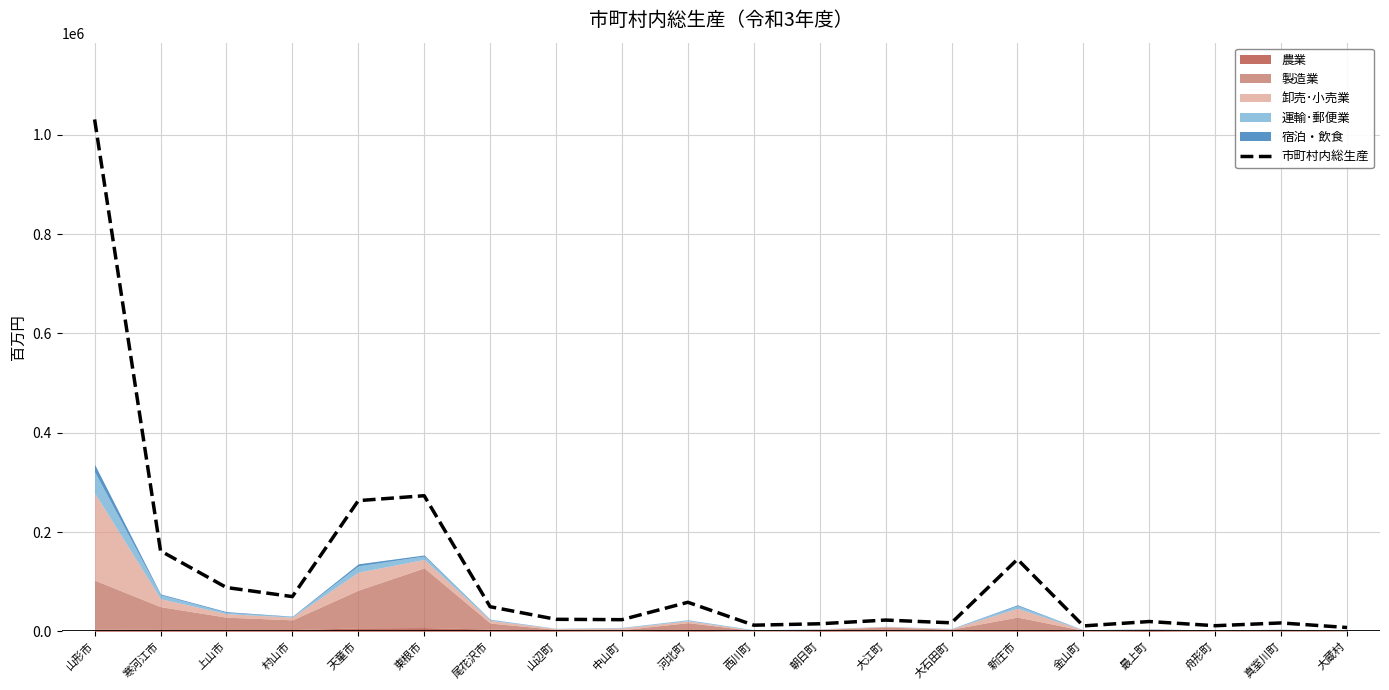

Reading left to right, extract all data points from this chart.

1030855	161943	88221	69919	263172	273064	49541	24146	23450	58461	12315	15191	22630	17065	145036	10877	19688	11265	16875	7635